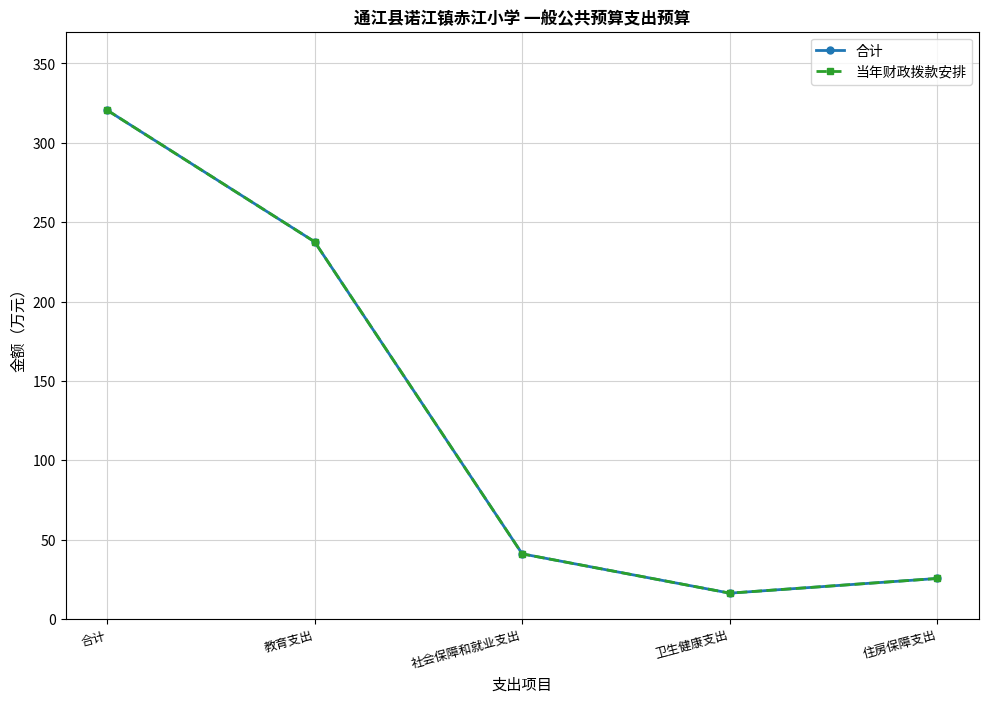

Reading left to right, what are all the values shown in this chart?

合计: 320.6	237.7	41.1	16.3	25.6
当年财政拨款安排: 320.6	237.7	41.1	16.3	25.6